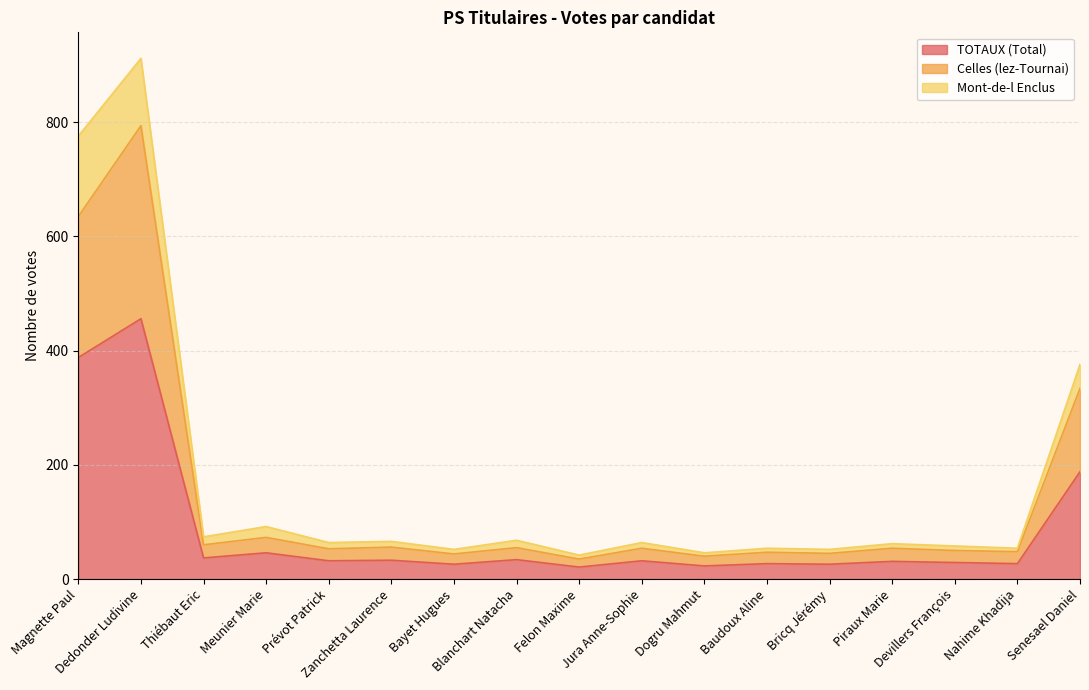

What are all the series names shown in the legend?

TOTAUX (Total), Celles (lez-Tournai), Mont-de-l Enclus